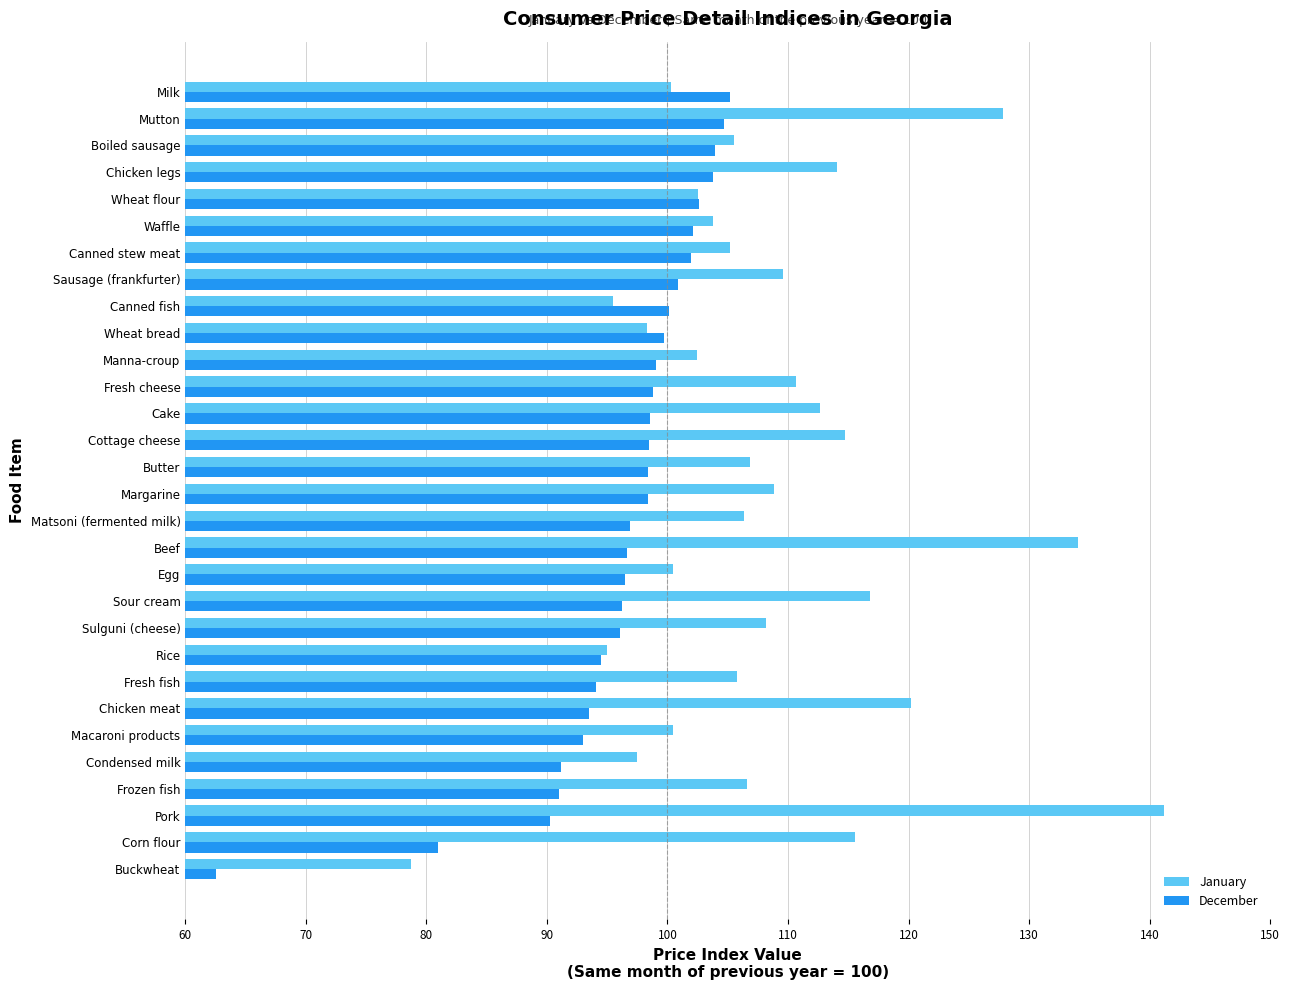

Which series has the largest range (max minus min)?

January